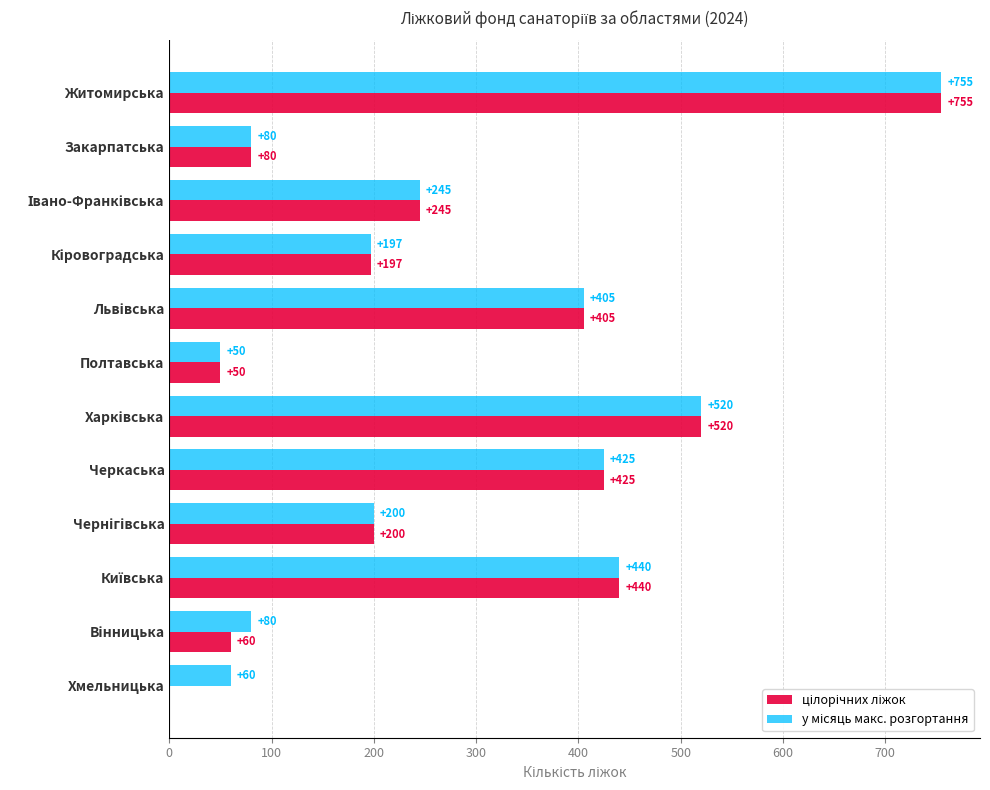

At which category is the sum across all series the highest?

Житомирська